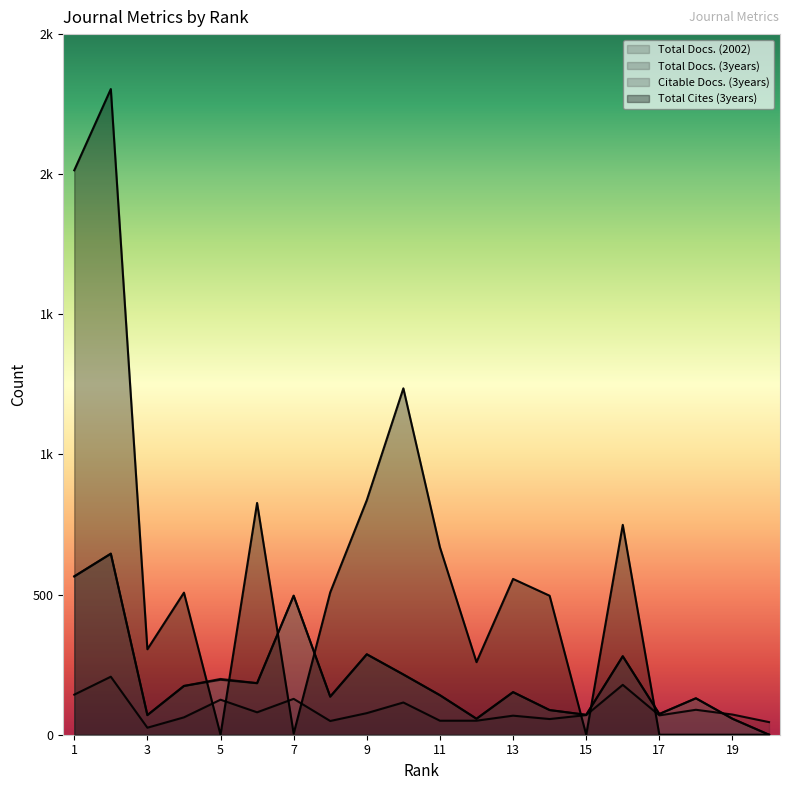

Is it true that Citable Docs. (3years) equals 52 at 14?

False